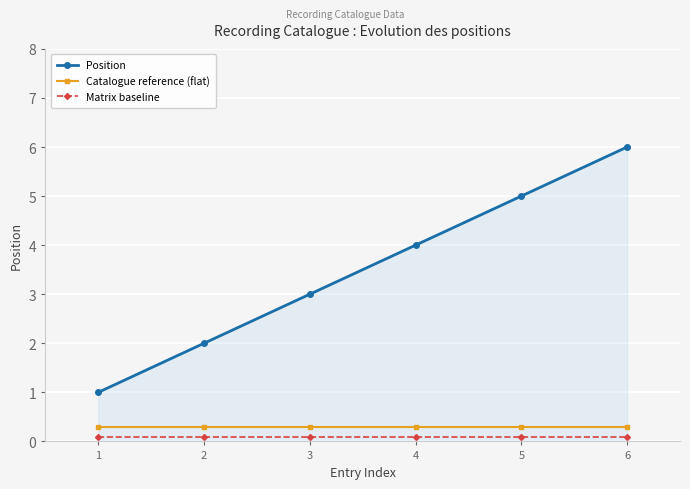

Which series has the widest spread of values?

Position